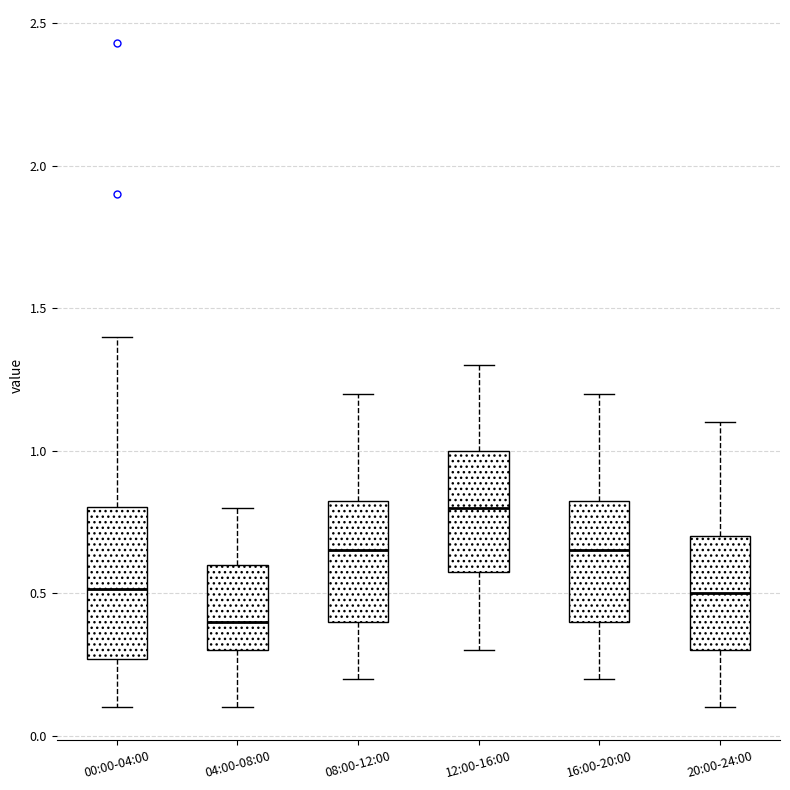

Which box is the tallest, from its lower edge to its upper edge?

00:00-04:00